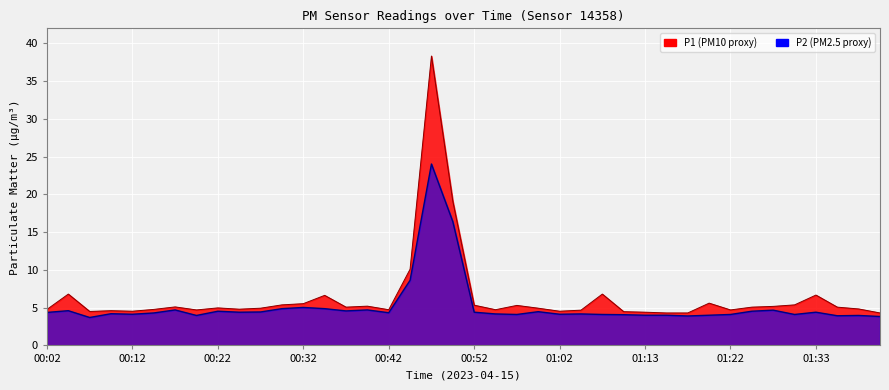

Reading left to right, transcribe all the data shown in this chart.

P1: 4.8	6.8	4.5	4.6	4.5	4.8	5.1	4.7	5.0	4.8	4.9	5.4	5.5	6.6	5.1	5.2	4.7	10.1	38.3	19.1	5.3	4.7	5.3	4.9	4.5	4.7	6.8	4.5	4.4	4.3	4.3	5.6	4.7	5.1	5.2	5.4	6.7	5.1	4.8	4.3
P2: 4.4	4.6	3.7	4.2	4.1	4.3	4.7	4.0	4.5	4.4	4.4	4.9	5.0	4.9	4.6	4.7	4.3	8.6	24.0	16.4	4.4	4.2	4.1	4.5	4.1	4.2	4.1	4.1	4.0	4.0	3.9	4.0	4.1	4.5	4.7	4.1	4.4	3.9	4.0	3.8